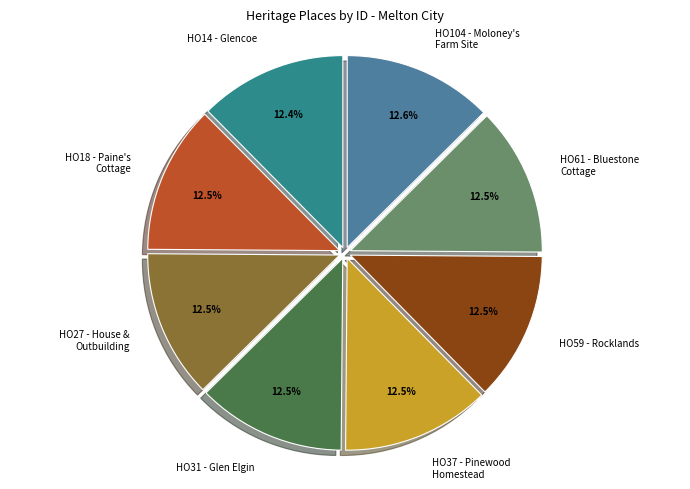

True or false: HO14 - Glencoe accounts for 12% of the total.

True